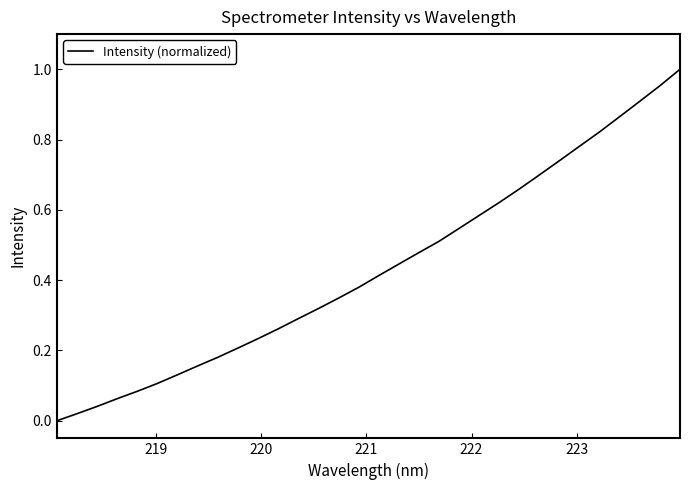

How many lines are shown in the chart?

1